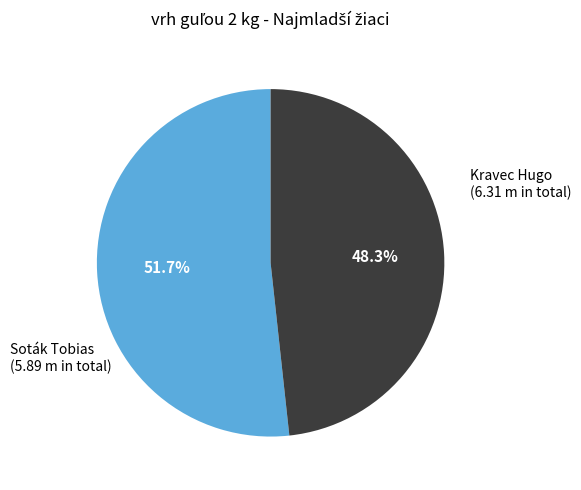

Is there any slice that represents more than half of the pie?

Yes